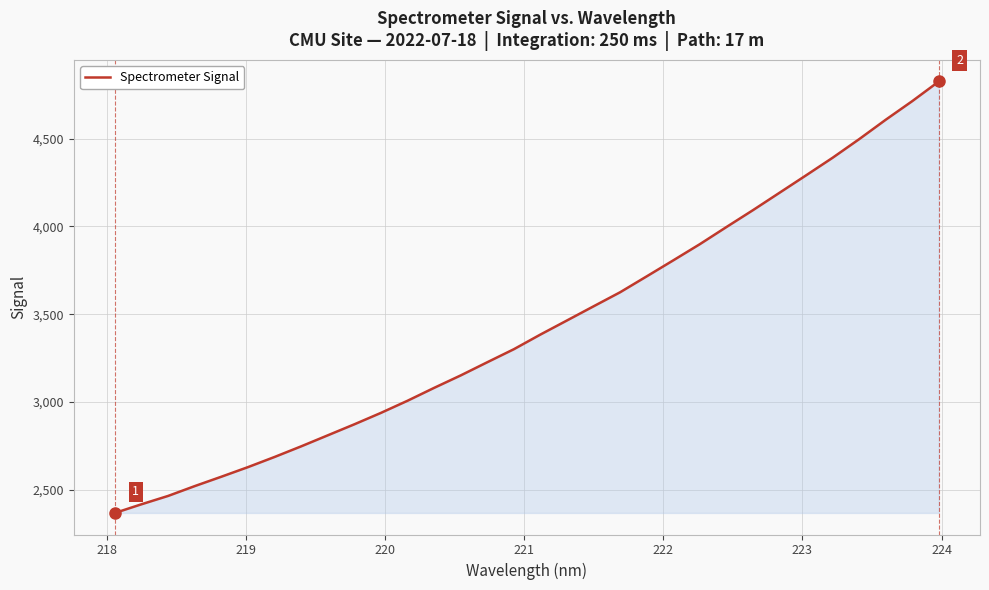

What is the greatest value displayed?

4825.1